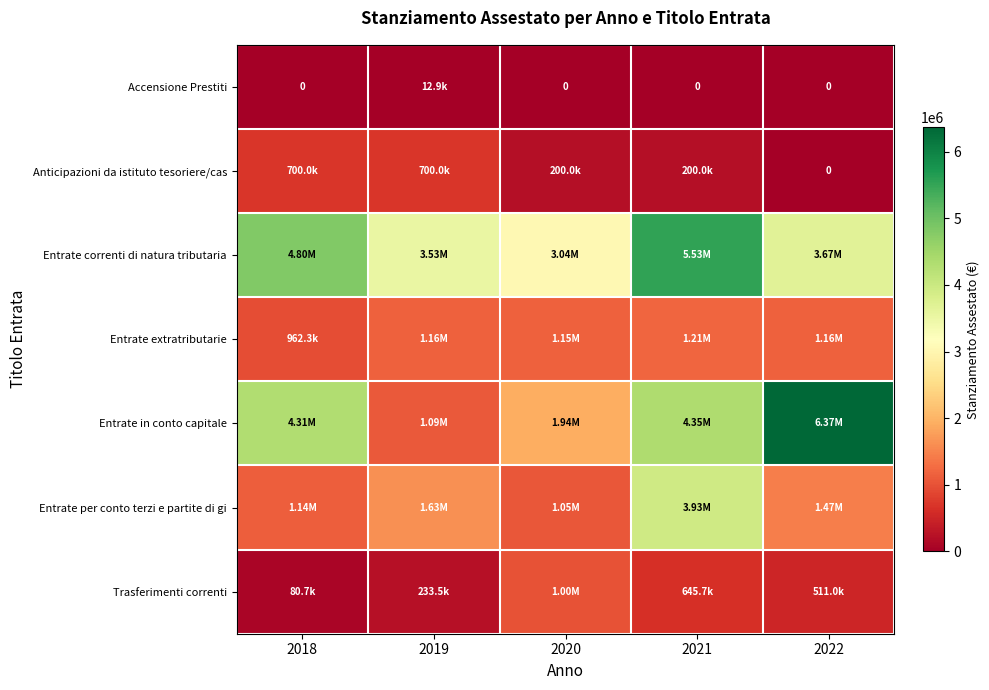

List the series in order of their peak value, lowest first.

Accensione Prestiti, Anticipazioni da istituto tesoriere/cas, Trasferimenti correnti, Entrate extratributarie, Entrate per conto terzi e partite di gi, Entrate correnti di natura tributaria, Entrate in conto capitale